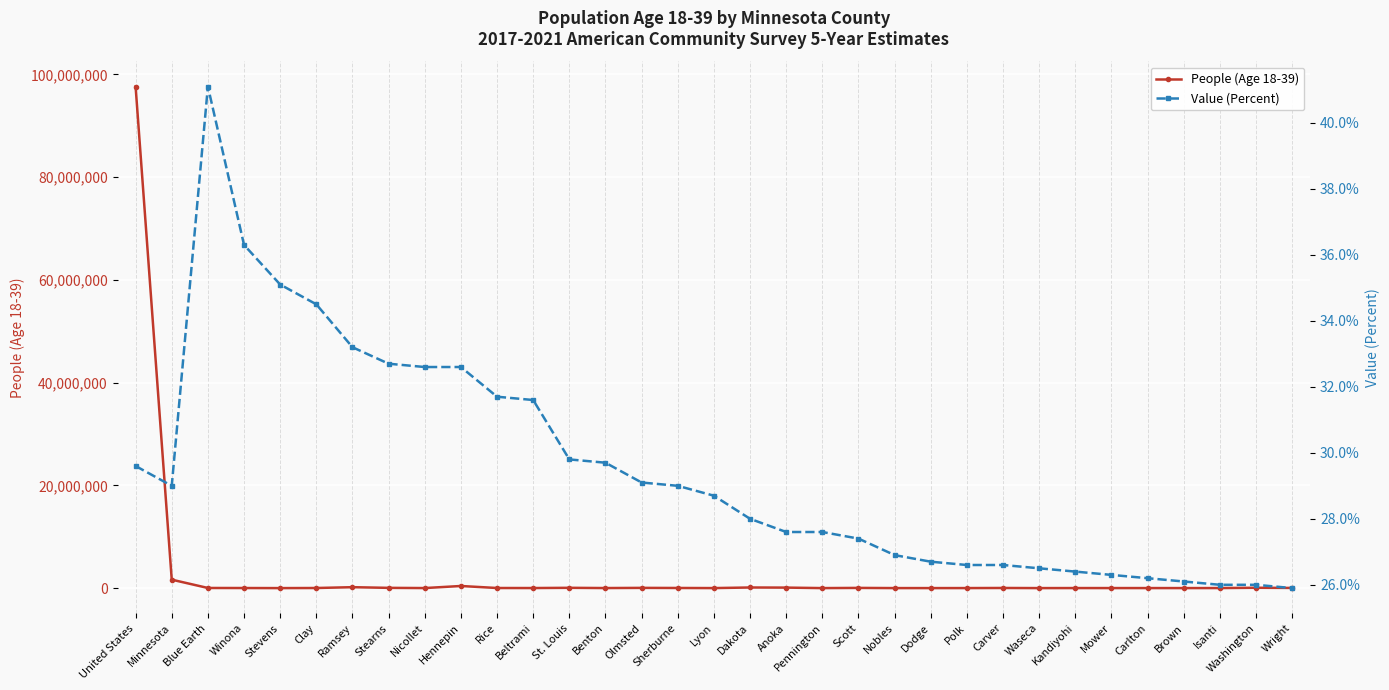

In Value (Percent), how many points are lower than both neighbors (excluding endpoints)?

1